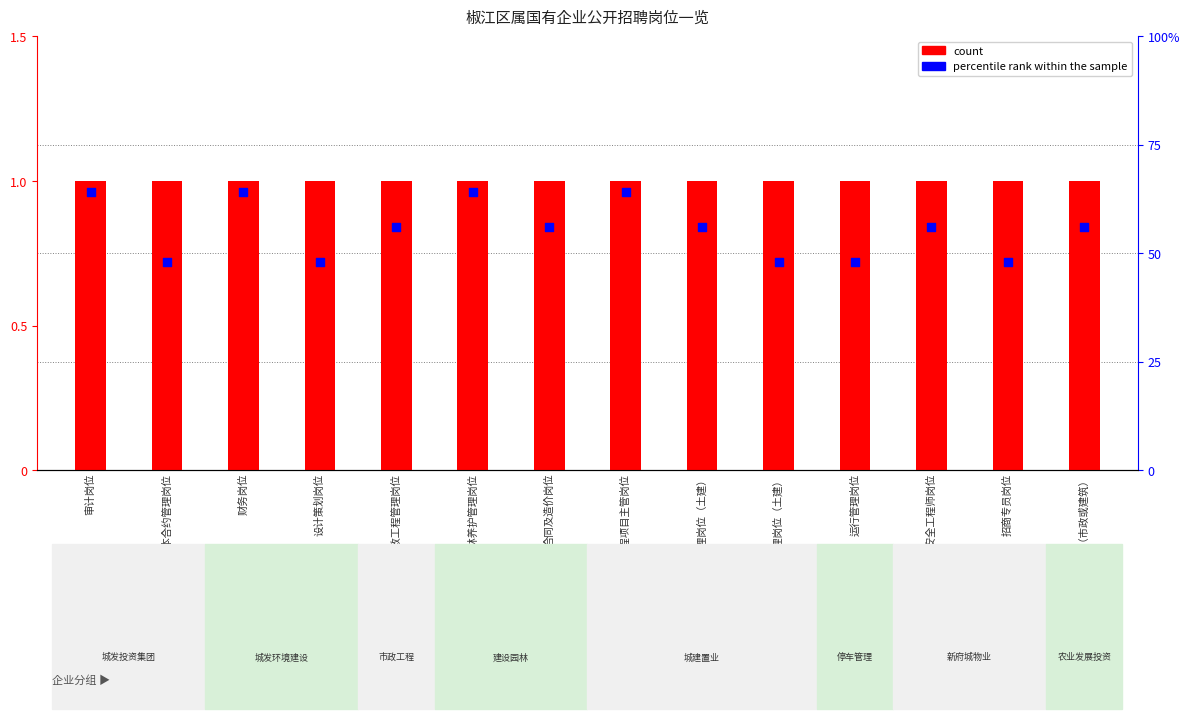

At how many categories does at least one series exceed 52?

9